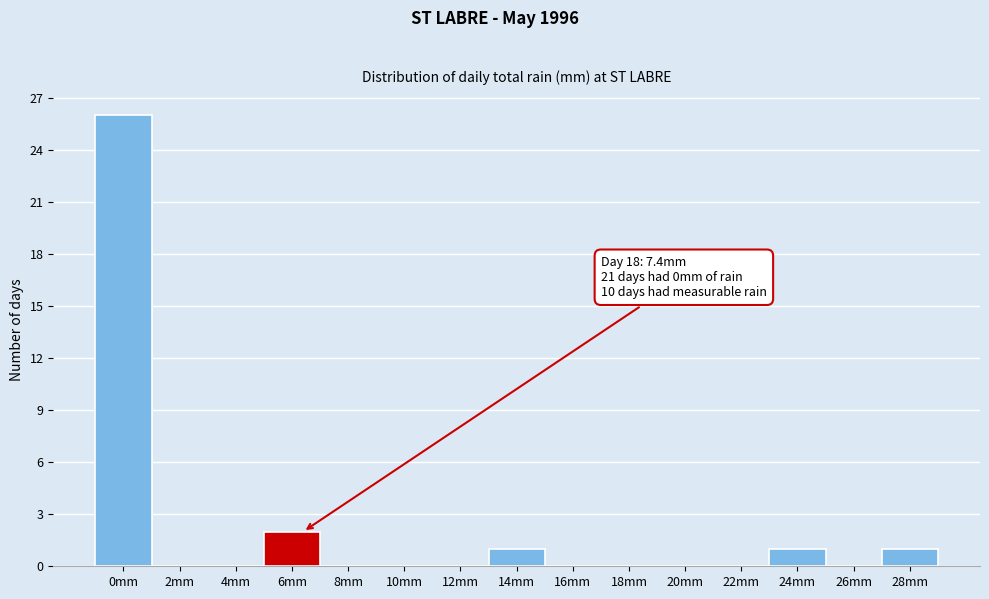

Reading right to left, transcribe all the data shown in this chart.

28mm=1	26mm=0	24mm=1	22mm=0	20mm=0	18mm=0	16mm=0	14mm=1	12mm=0	10mm=0	8mm=0	6mm=2	4mm=0	2mm=0	0mm=26